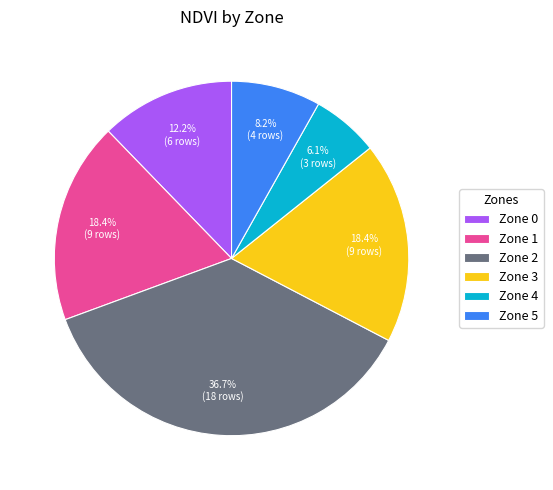

To the nearest percent, what is the combined percentage of Zone 1 and Zone 0?

31%